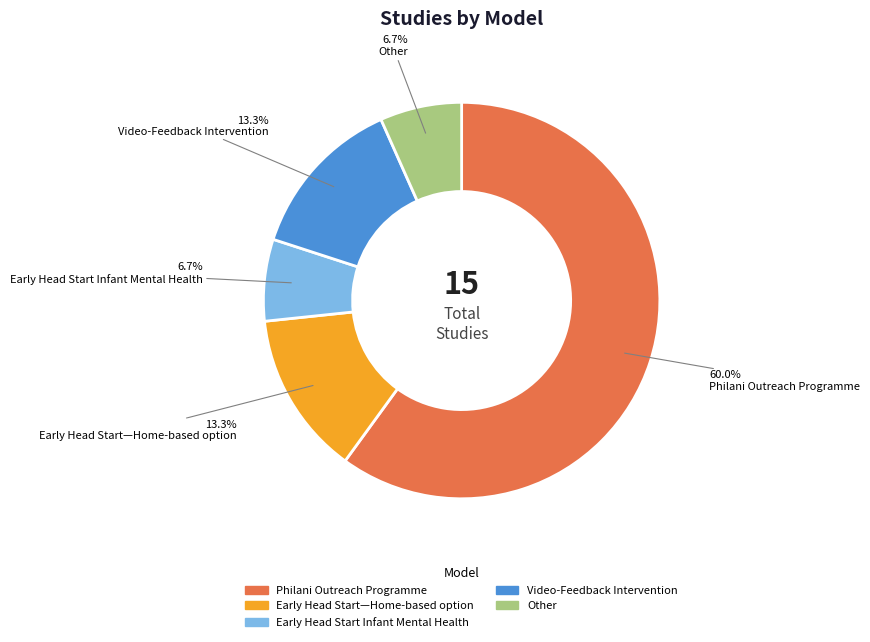

Which has a higher value, Philani Outreach Programme or Video-Feedback Intervention?

Philani Outreach Programme